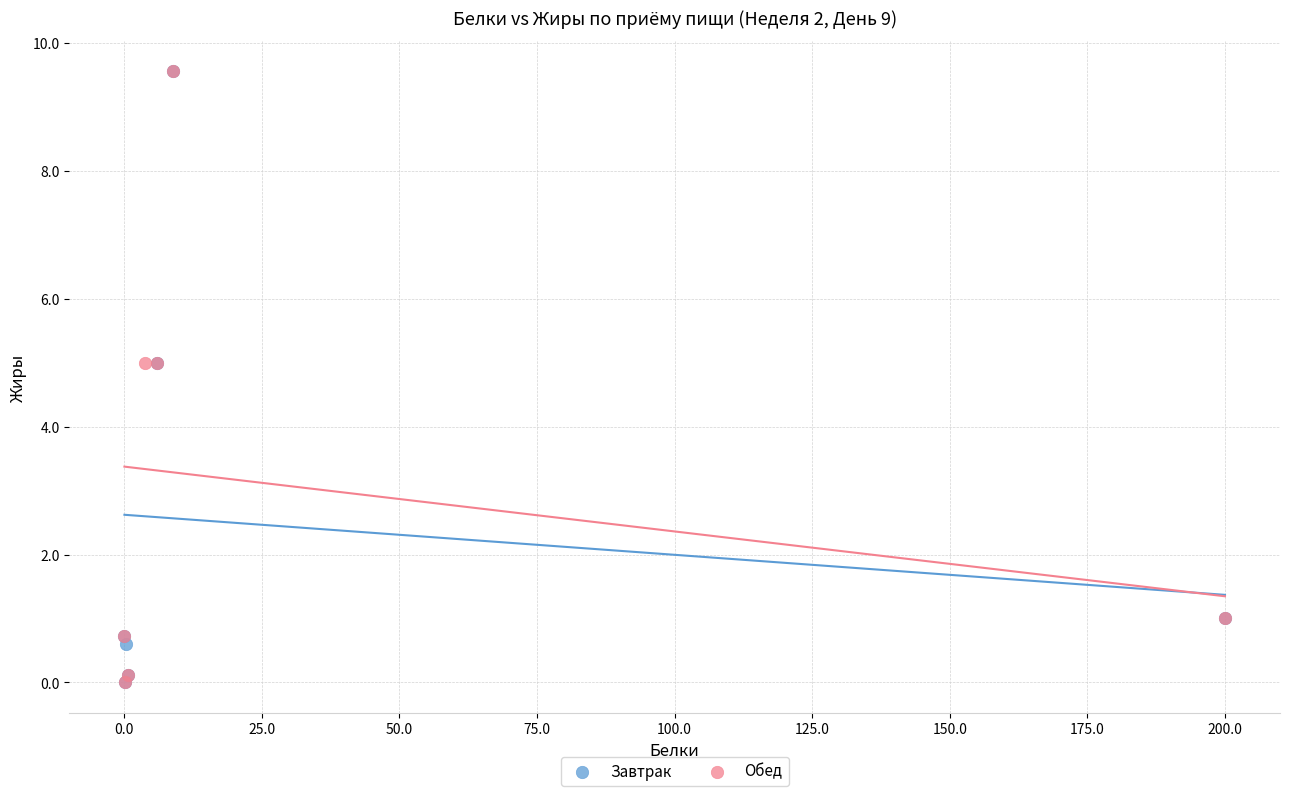

What are all the series names shown in the legend?

Завтрак, Обед